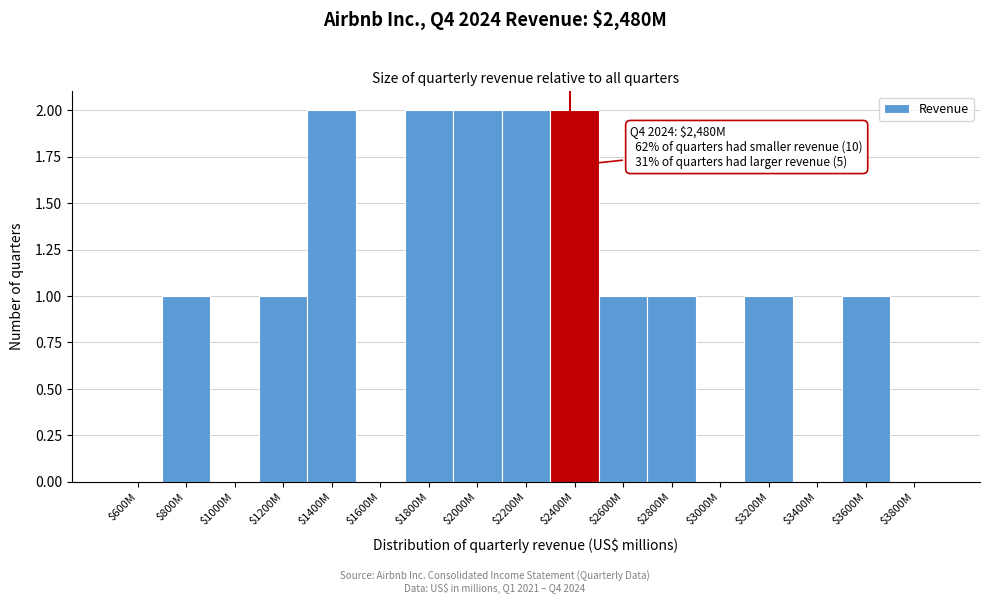

The value at $3000M is -1. True or false?

False